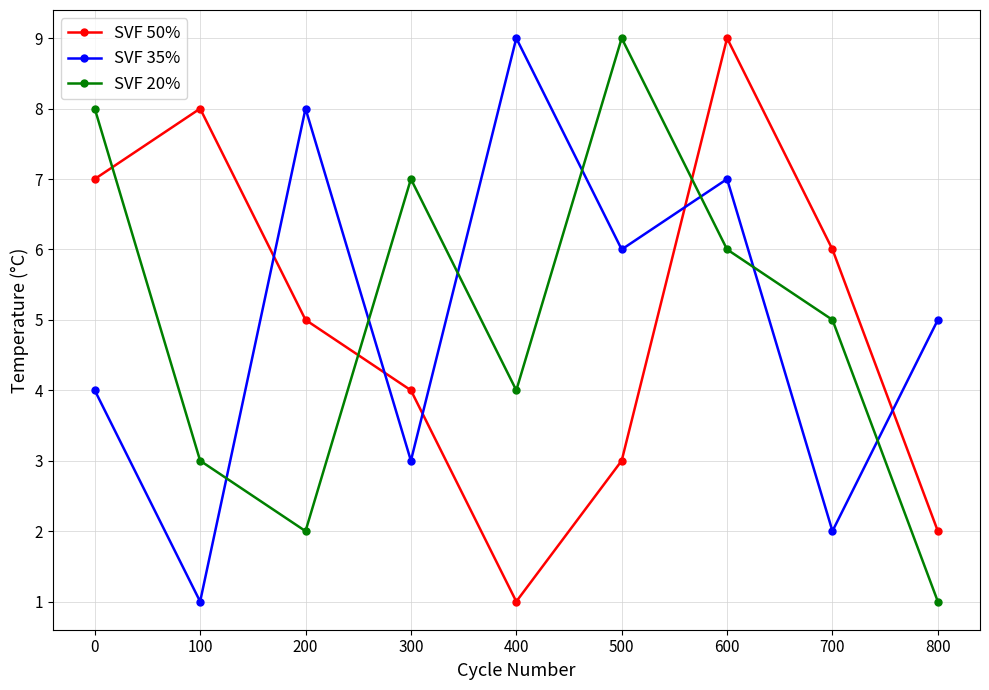

True or false: SVF 35% and SVF 20% cross at least once.

True